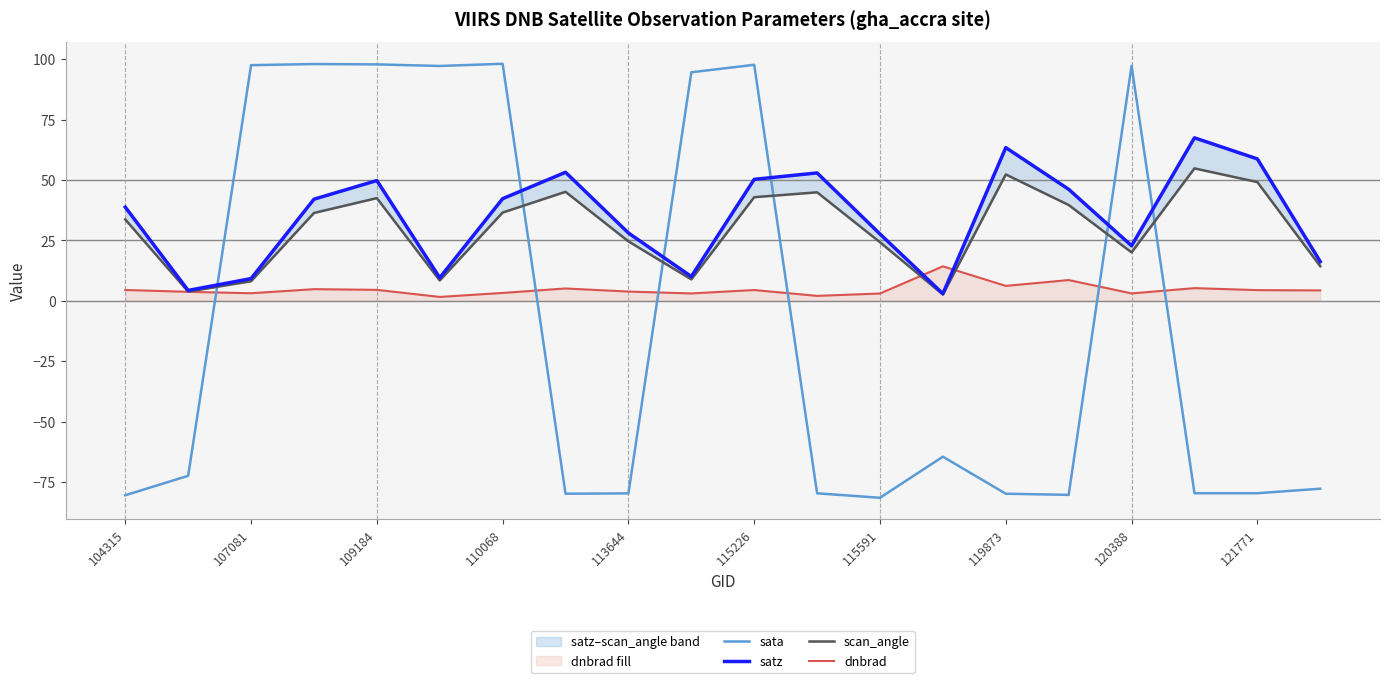

What is the lowest value of the sata series?

-81.5